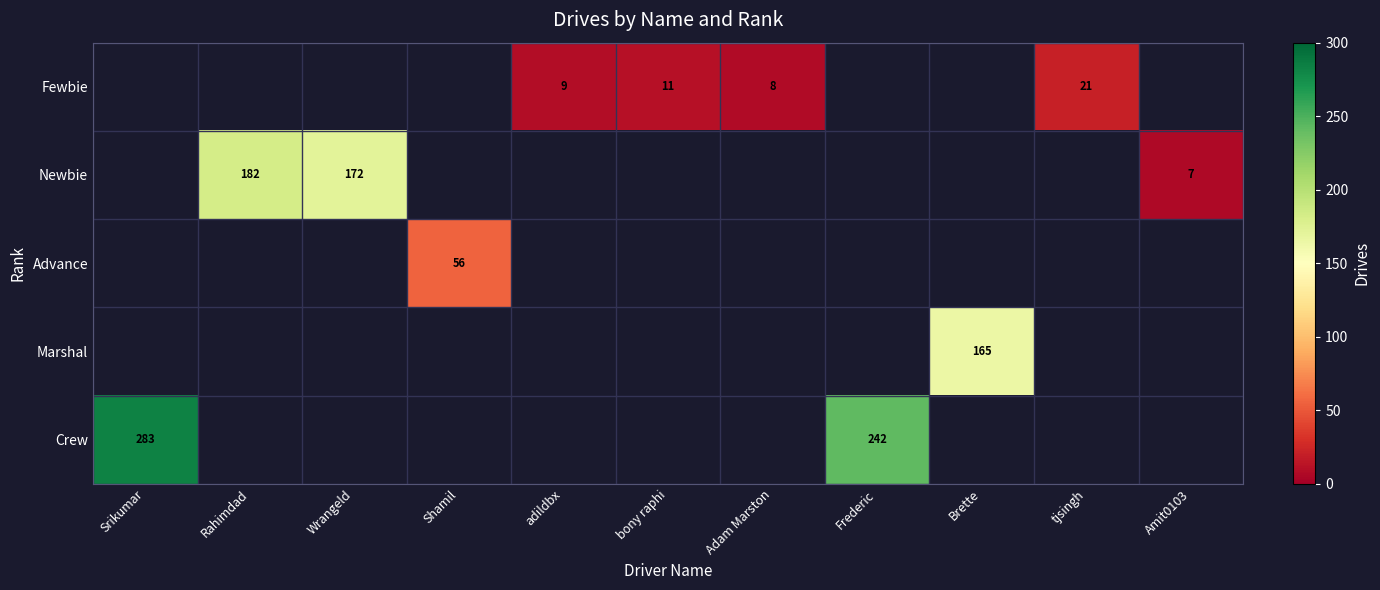

True or false: Newbie has a value of 95 at Wrangeld.

False